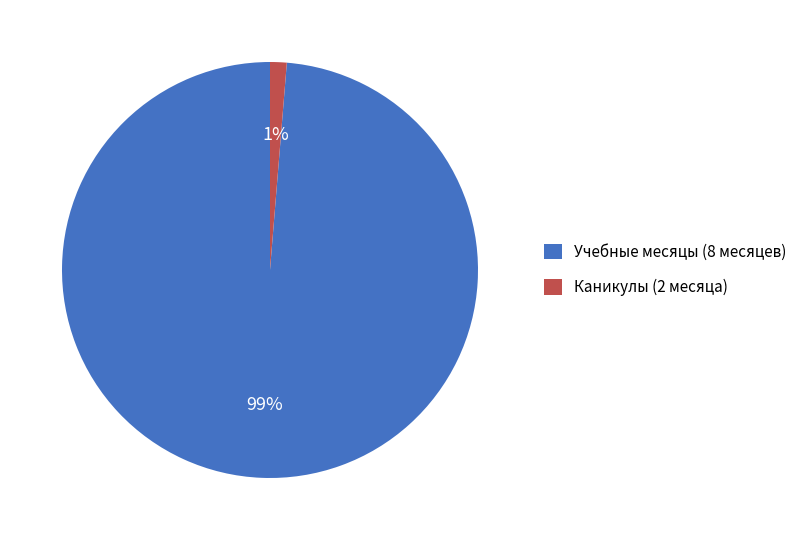

Is there a majority slice in this chart?

Yes